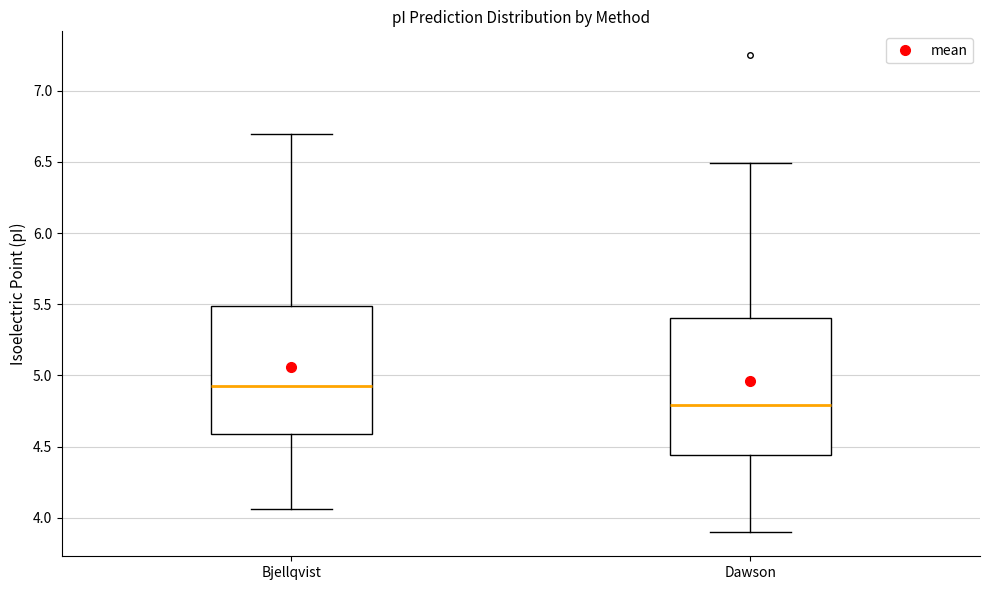

Which box has the highest median line?

Bjellqvist